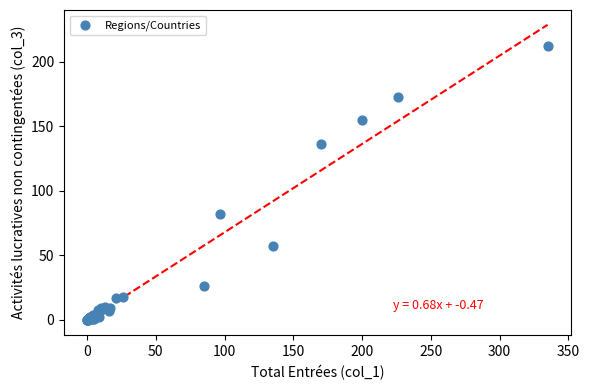

What Y value in the scatter plot is closest to 106?

82